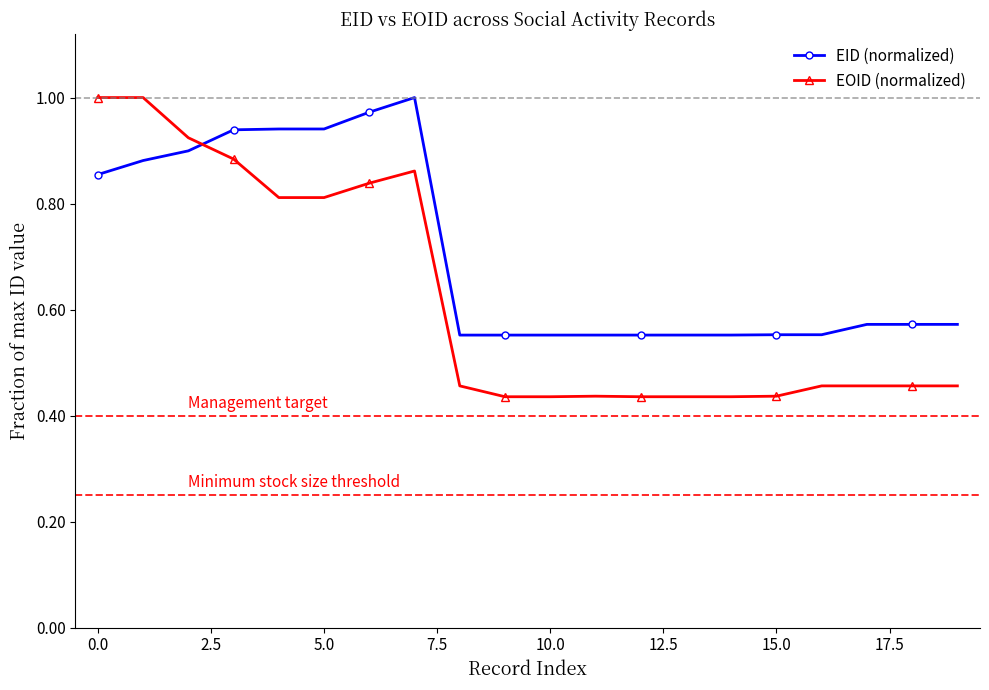

True or false: EOID (normalized) and EID (normalized) intersect in this chart.

True